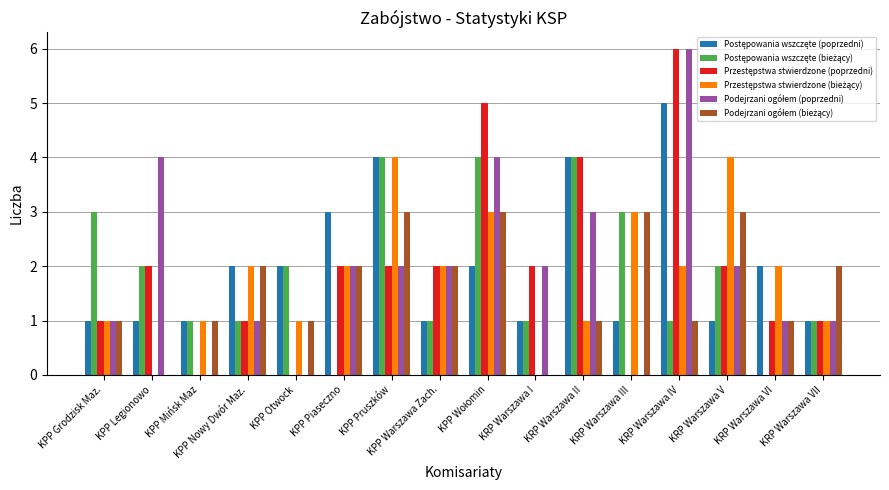

What is the total value across all series at KRP Warszawa III?

10